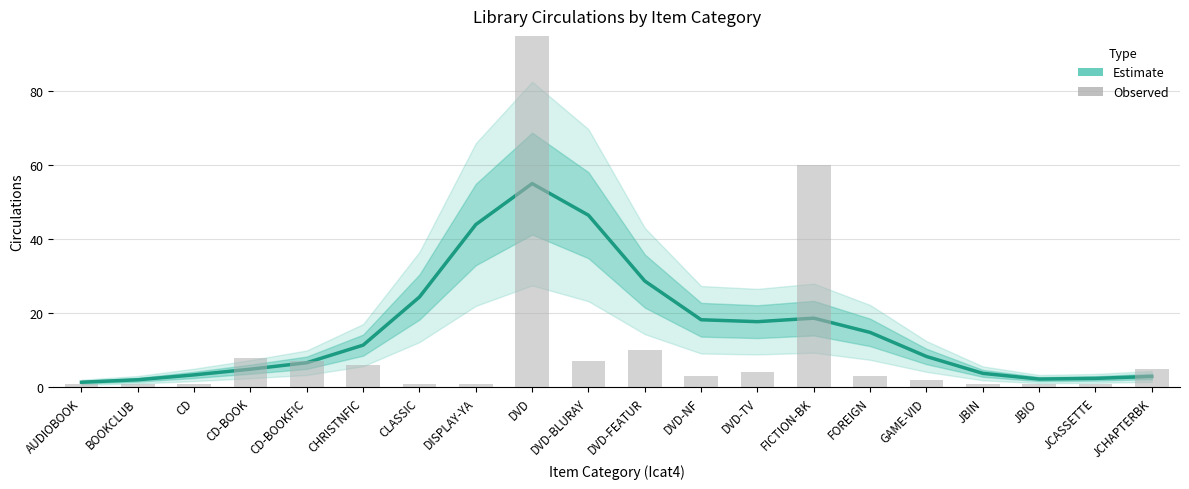

At which label does Observed Circs first exceed 3?

CD-BOOK